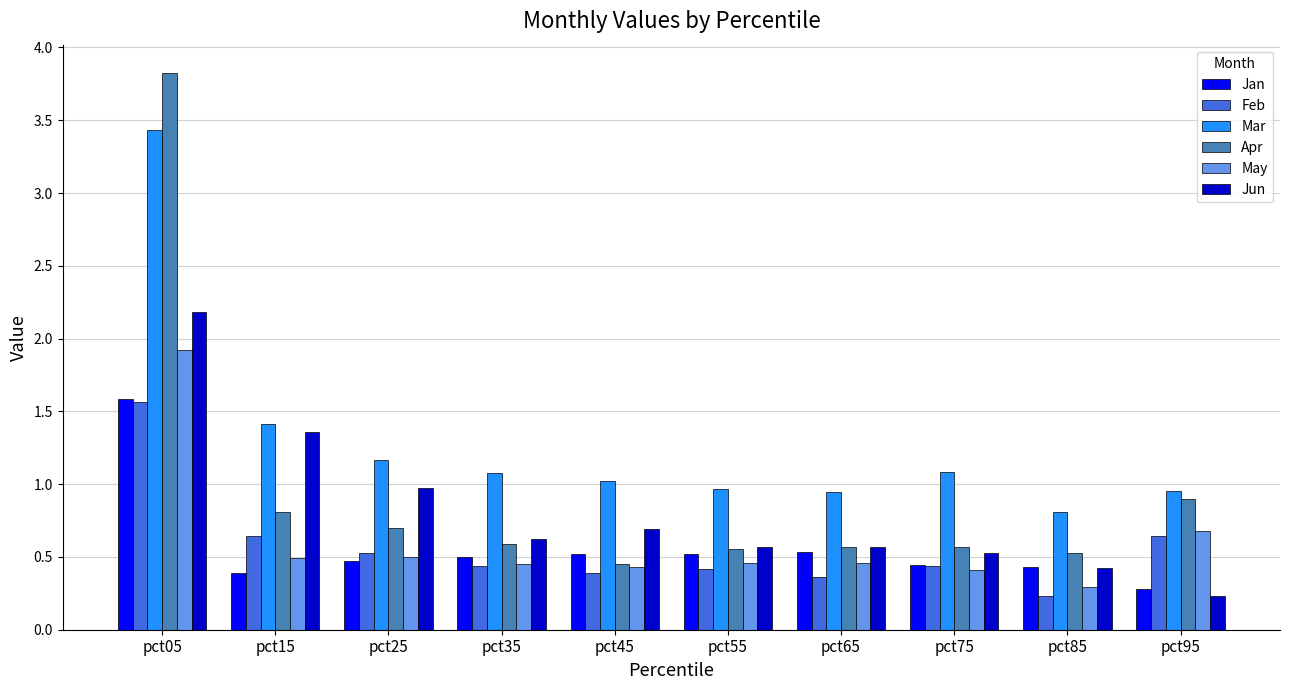

Which series has the largest range (max minus min)?

Apr